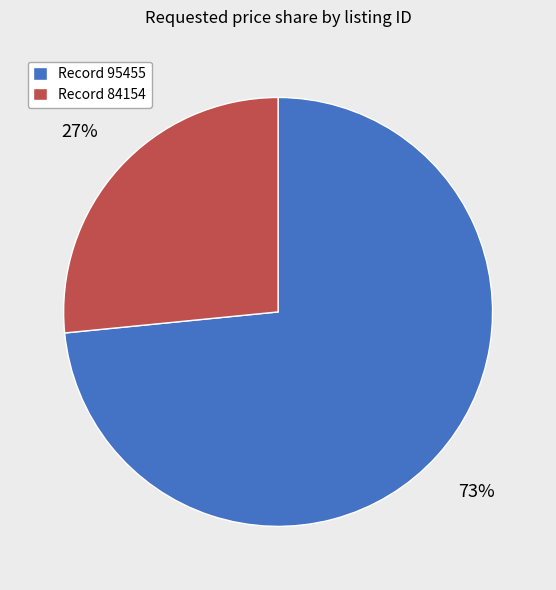

To the nearest percent, what portion does Record 84154 represent?

27%